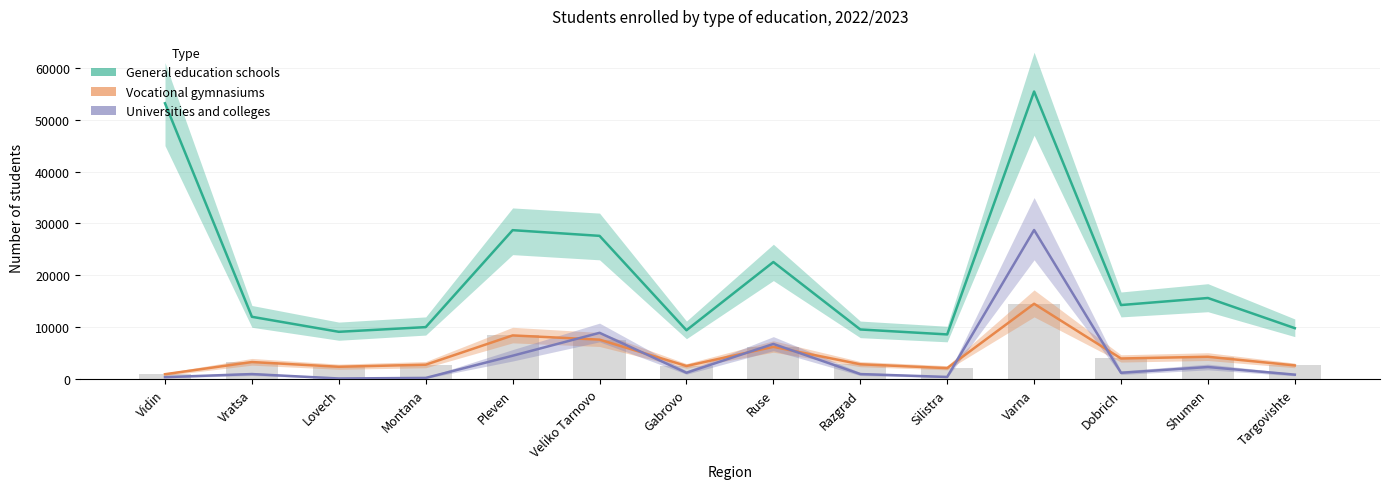

Reading left to right, transcribe all the data shown in this chart.

General education schools: Vidin=53167	Vratsa=12022	Lovech=9130	Montana=10034	Pleven=28715	Veliko Tarnovo=27618	Gabrovo=9432	Ruse=22576	Razgrad=9580	Silistra=8625	Varna=55432	Dobrich=14287	Shumen=15643	Targovishte=9832
Vocational gymnasiums: Vidin=958	Vratsa=3304	Lovech=2394	Montana=2789	Pleven=8432	Veliko Tarnovo=7621	Gabrovo=2543	Ruse=6234	Razgrad=2876	Silistra=2134	Varna=14532	Dobrich=3987	Shumen=4321	Targovishte=2654
Universities and colleges: Vidin=391	Vratsa=986	Lovech=136	Montana=245	Pleven=4521	Veliko Tarnovo=8934	Gabrovo=1243	Ruse=6789	Razgrad=987	Silistra=432	Varna=28743	Dobrich=1234	Shumen=2345	Targovishte=876